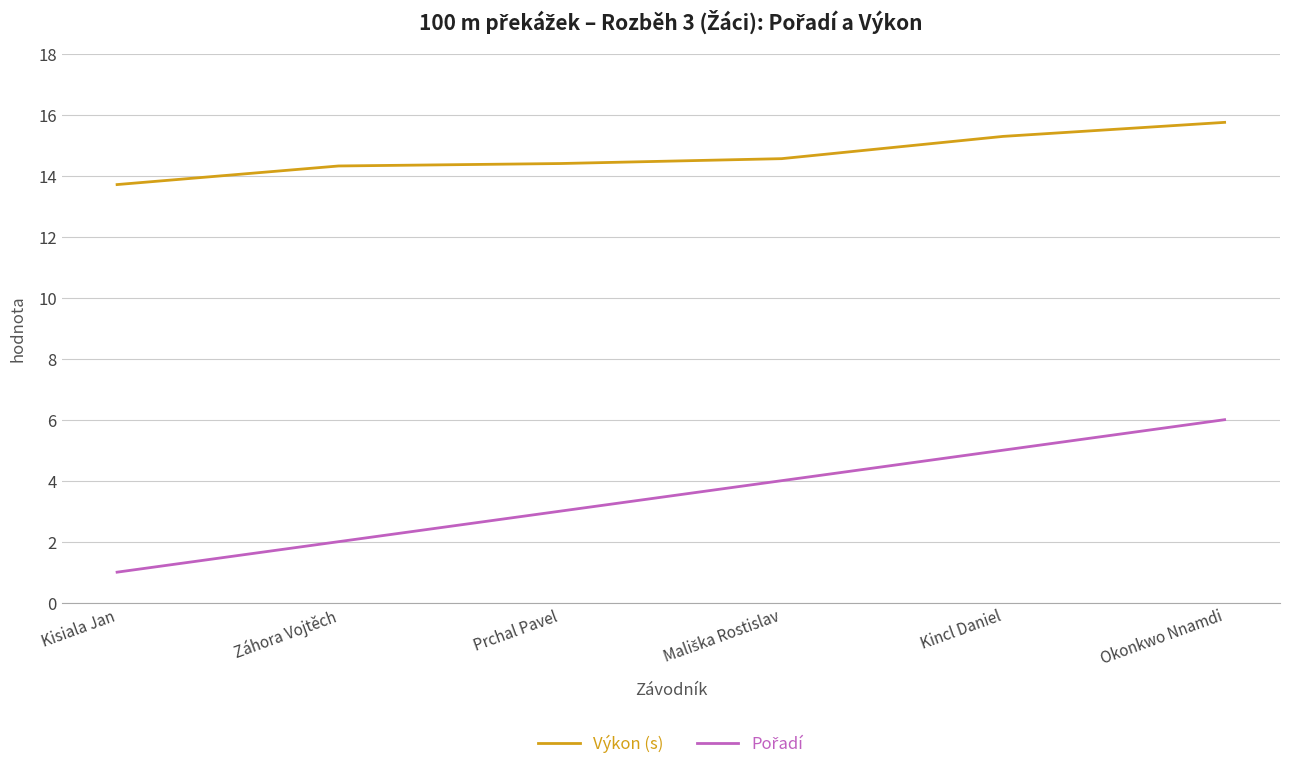

How many lines are shown in the chart?

2